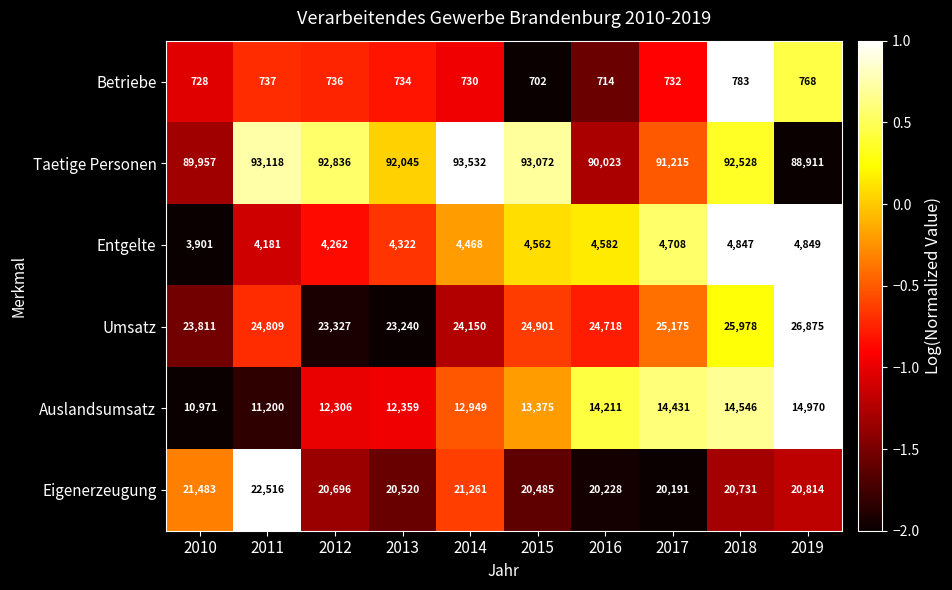

What is the sum of all Auslandsumsatz values?

131318